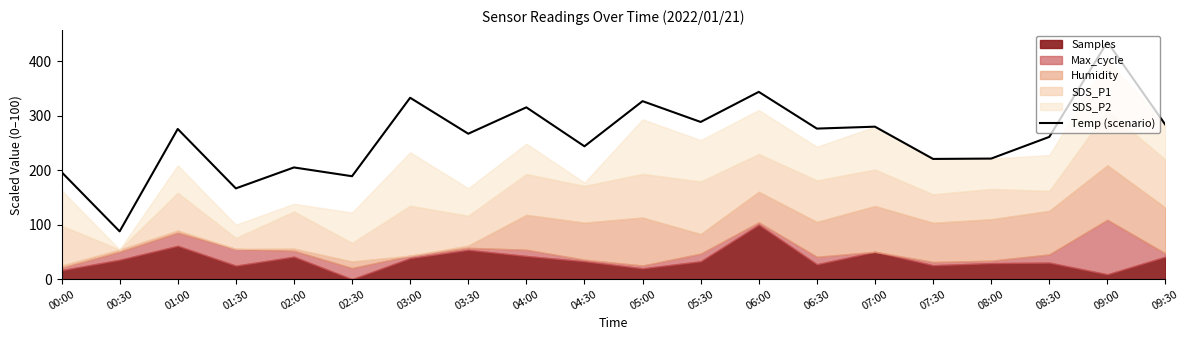

What is the greatest value displayed?

435.0